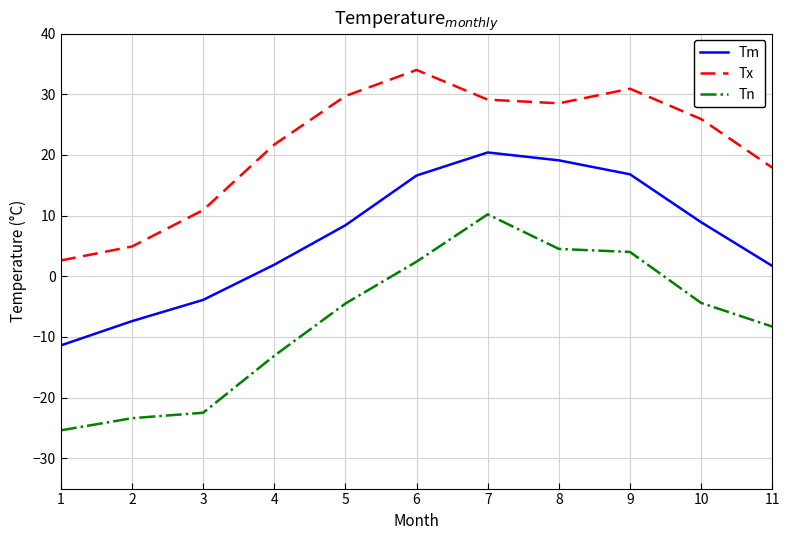

Rank the series by their maximum value, from highest to lowest.

Tx, Tm, Tn